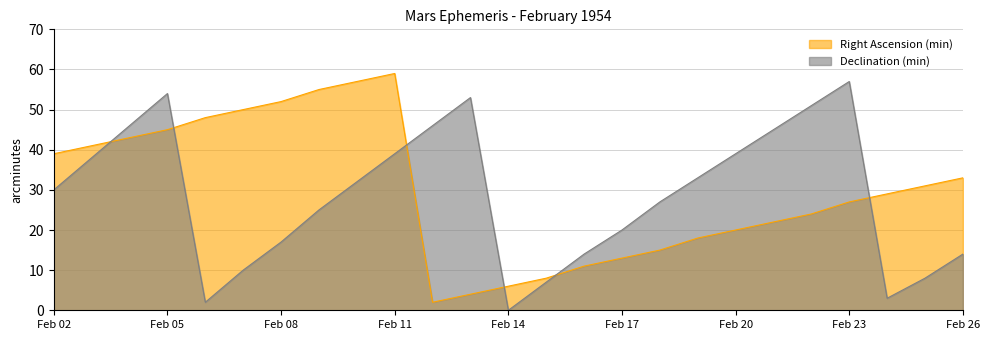

How many times do Declination (min) and Right Ascension (min) cross each other?

6